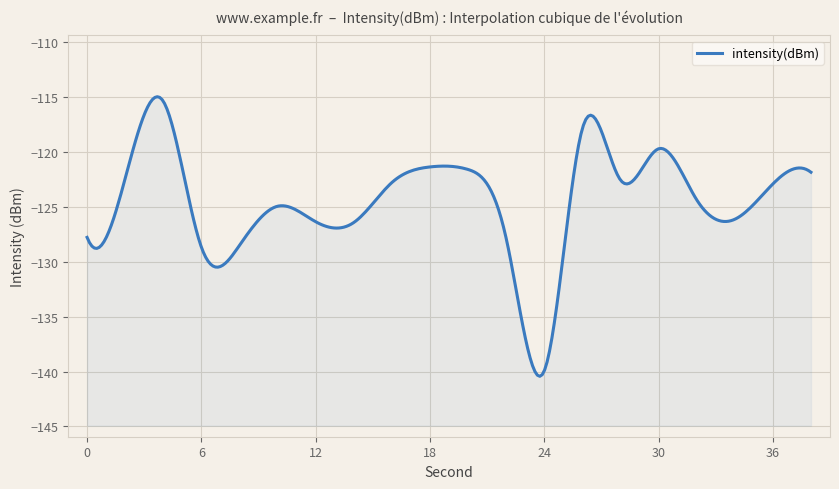

What is the greatest value displayed?

-115.4